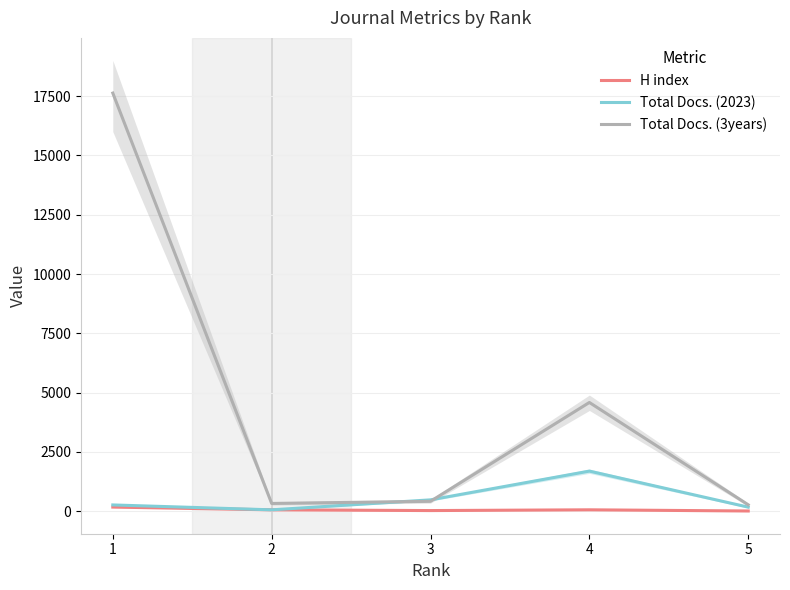

Between 3 and 5, which is larger?

3